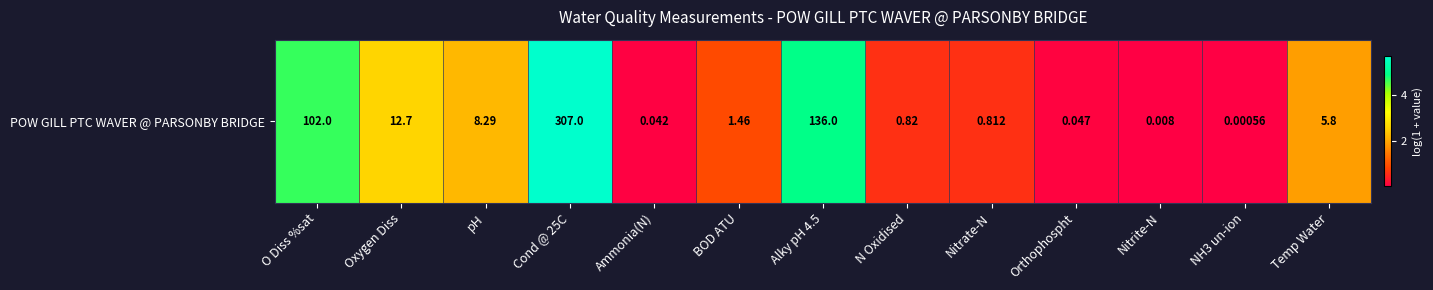

Rank the categories by value from highest to lowest.

Cond @ 25C, Alky pH 4.5, O Diss %sat, Oxygen Diss, pH, Temp Water, BOD ATU, N Oxidised, Nitrate-N, Orthophospht, Ammonia(N), Nitrite-N, NH3 un-ion